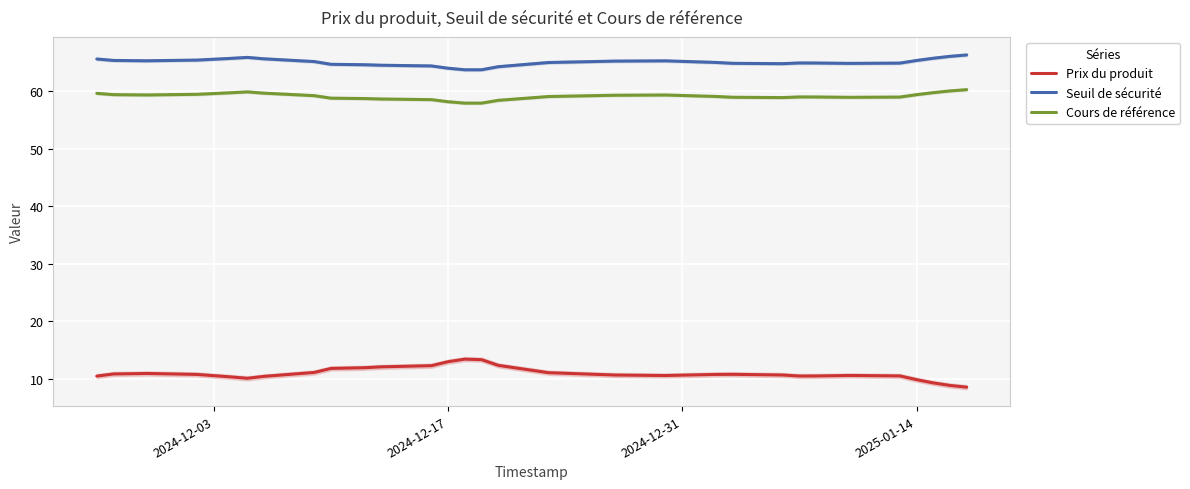

What is the difference between the maximum and minimum values in the Prix du produit series?

4.9